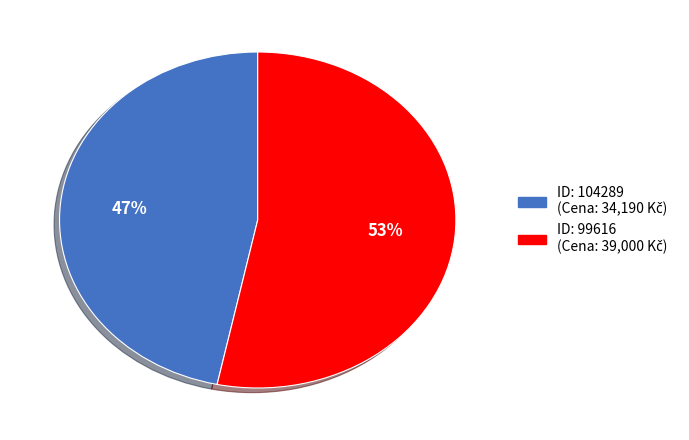

To the nearest percent, what is the average slice percentage?

50%